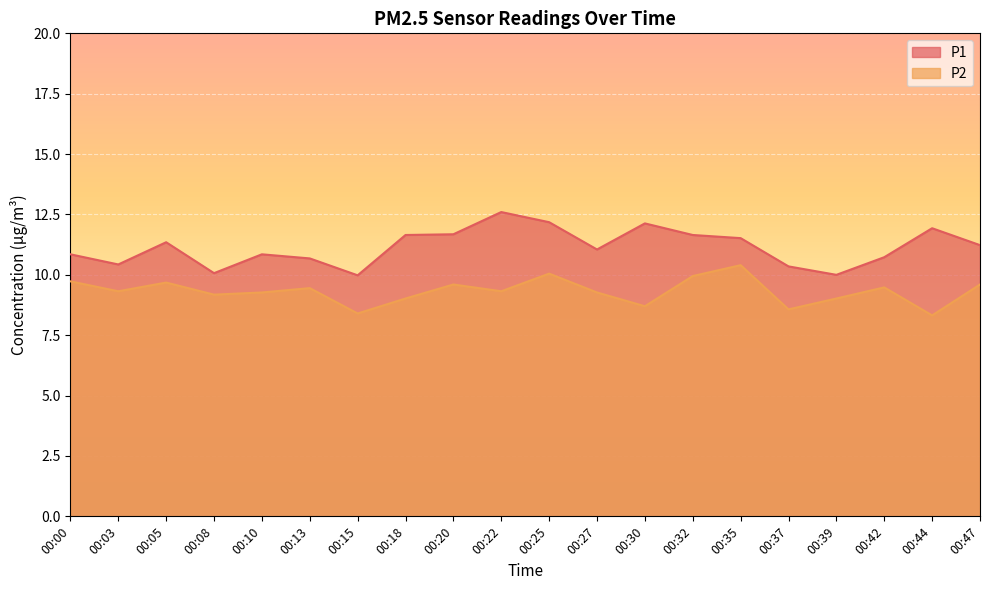

Reading left to right, transcribe all the data shown in this chart.

P1: 10.8	10.4	11.3	10.1	10.8	10.7	10.0	11.7	11.7	12.6	12.2	11.1	12.1	11.7	11.5	10.3	10.0	10.7	11.9	11.2
P2: 9.7	9.3	9.7	9.2	9.3	9.4	8.4	9.0	9.6	9.3	10.1	9.3	8.7	9.9	10.4	8.6	9.0	9.5	8.3	9.6